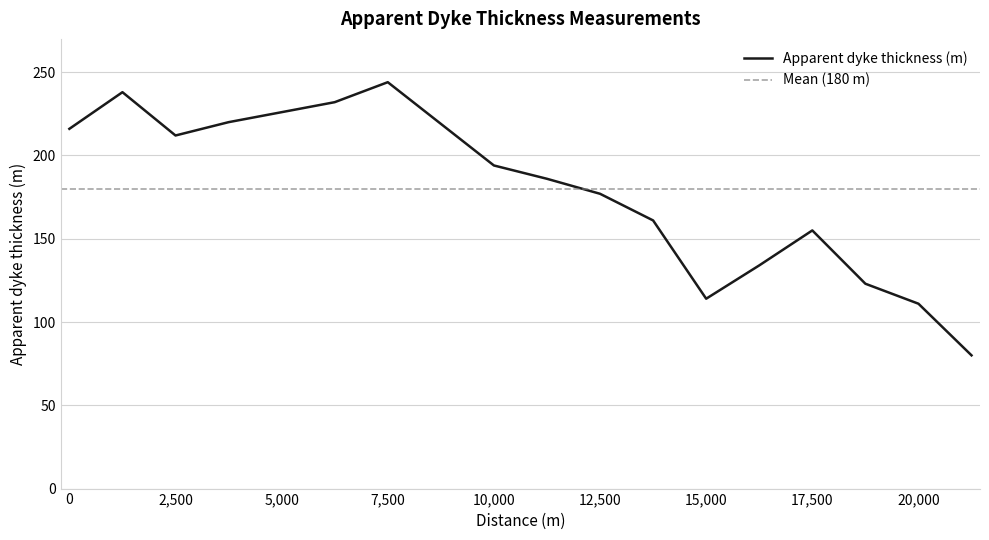

List the labels in order of value, largest first.

7500, 1250, 6250, 5000, 3750, 8750, 0, 2500, 10000, 11250, 12500, 13750, 17500, 16250, 18750, 15000, 20000, 21250